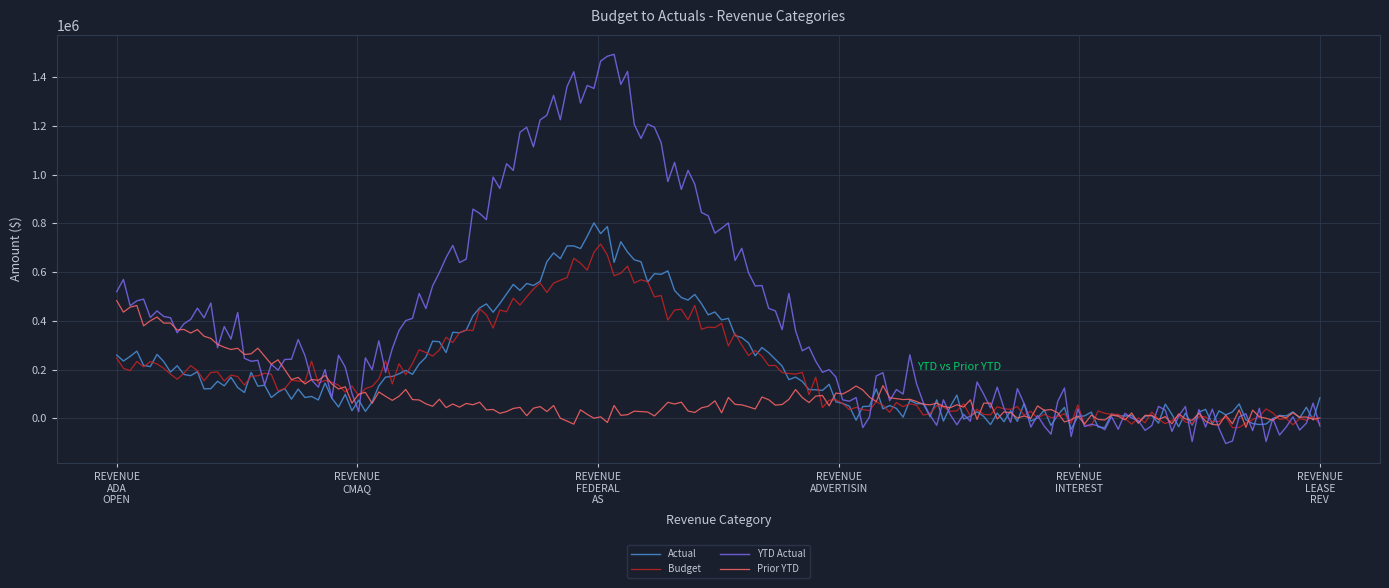

True or false: Actual and YTD Actual cross at least once.

True